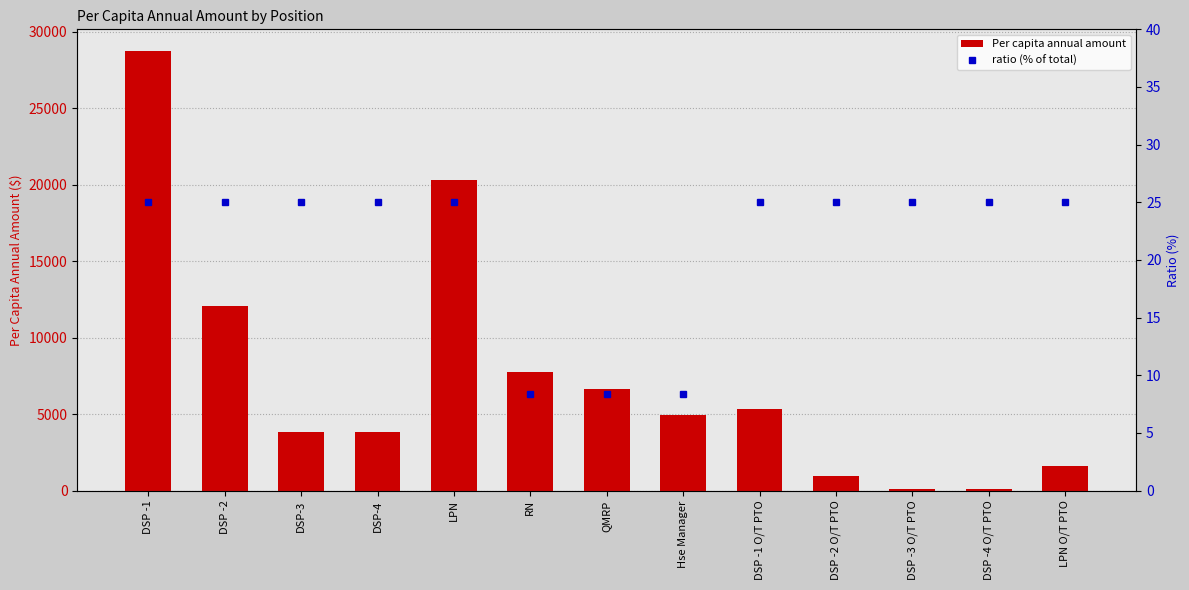

True or false: Per capita annual amount has a value of 1586.8 at LPN O/T PTO.

True